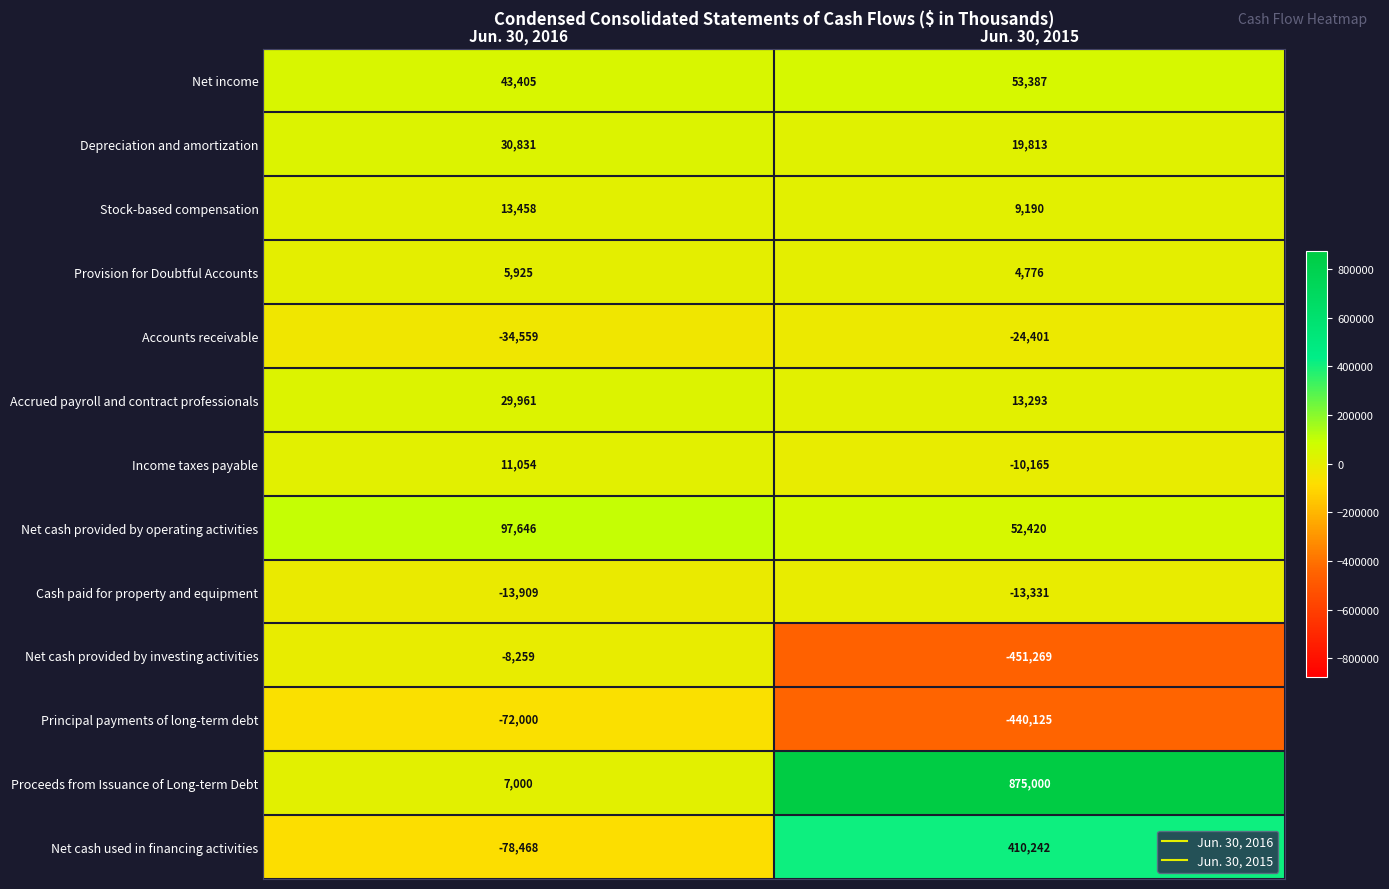

What is the smallest value displayed?

-451269